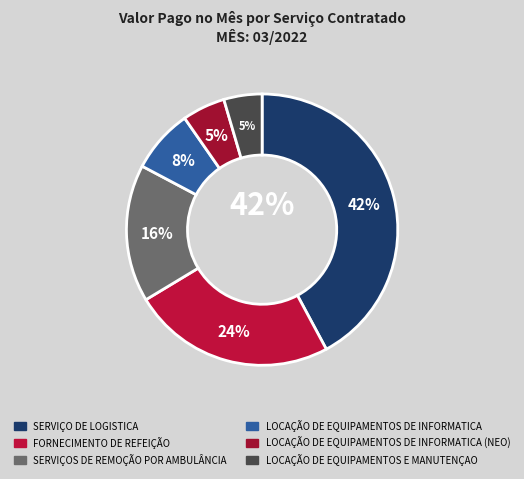

To the nearest percent, what is the combined percentage of LOCAÇÃO DE EQUIPAMENTOS DE INFORMATICA (NEO) and LOCAÇÃO DE EQUIPAMENTOS DE INFORMATICA?

13%